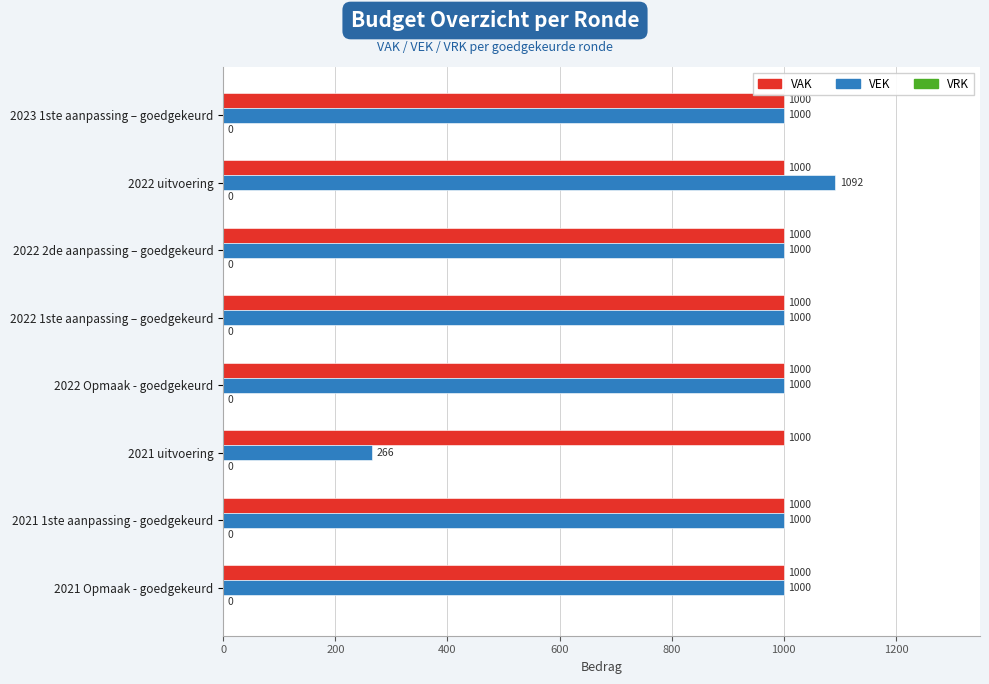

What is the maximum value shown in the chart?

1092